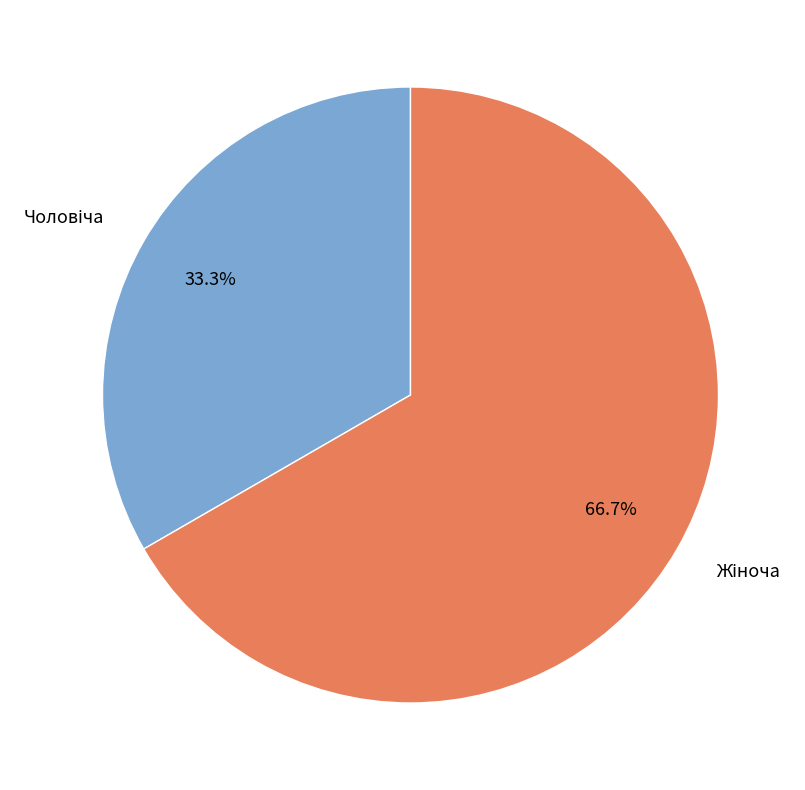

Is there any slice that represents more than half of the pie?

Yes